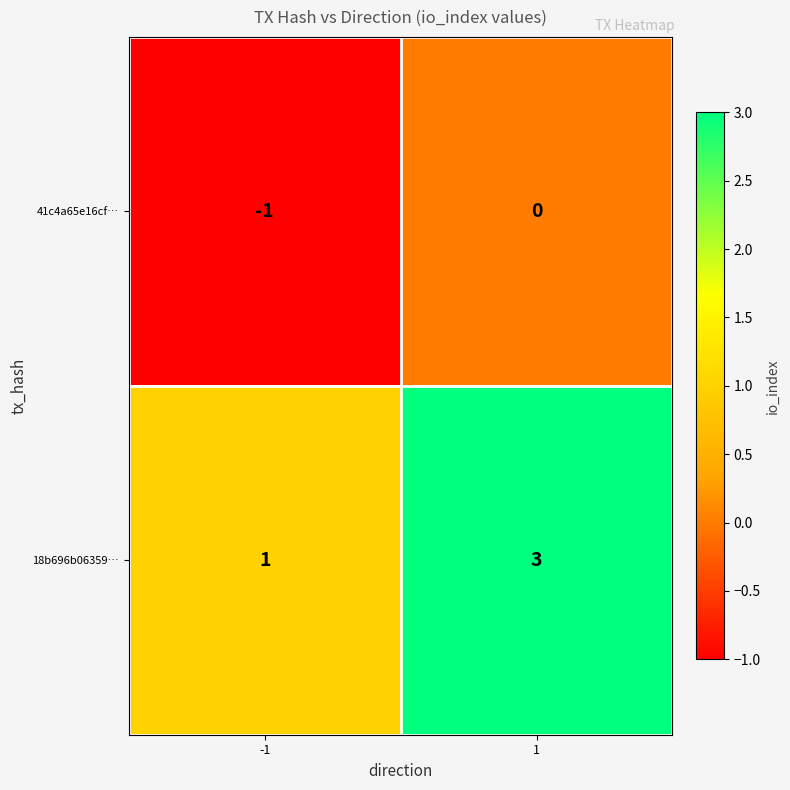

Is it true that 18b696b06359… equals 1 at 1?

False